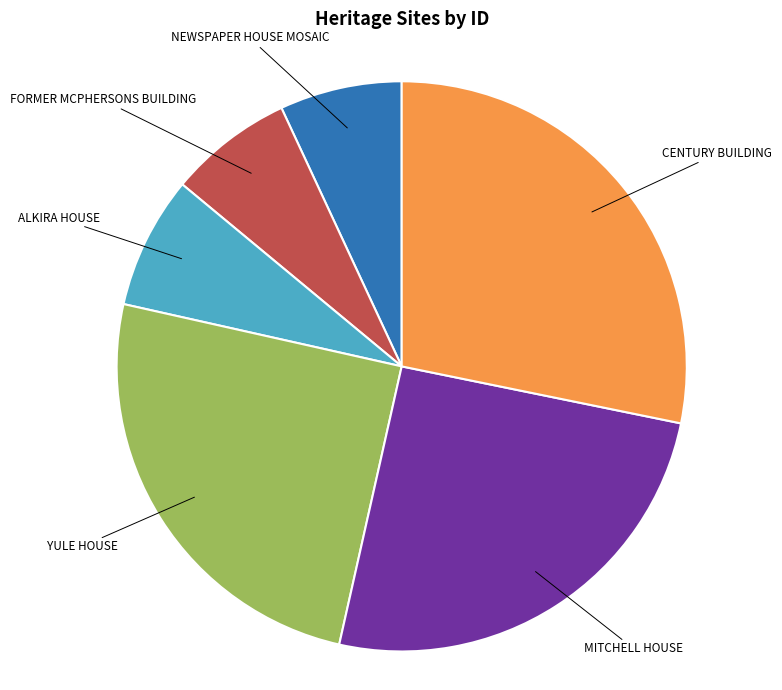

Approximately how many times larger is the value at FORMER MCPHERSONS BUILDING compared to ALKIRA HOUSE?

0.9